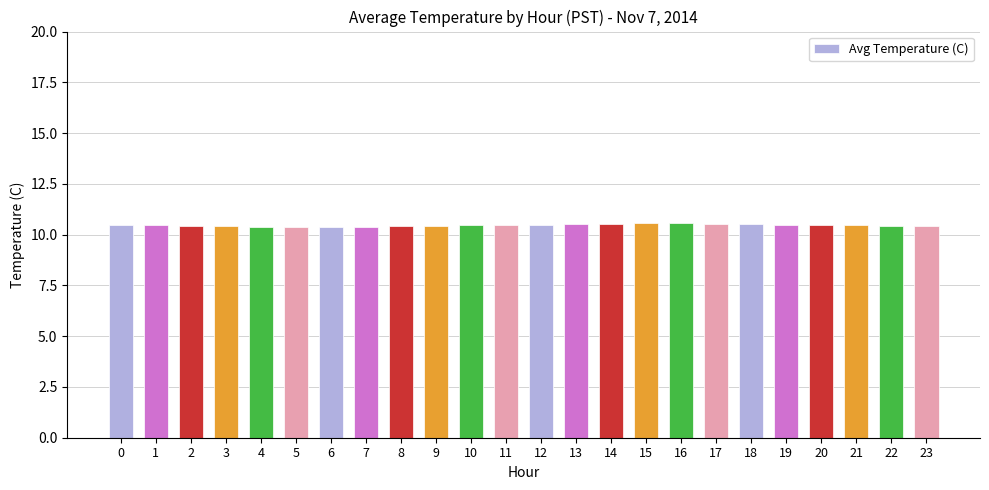

Approximately how many times larger is the value at 23 compared to 7?

1.0